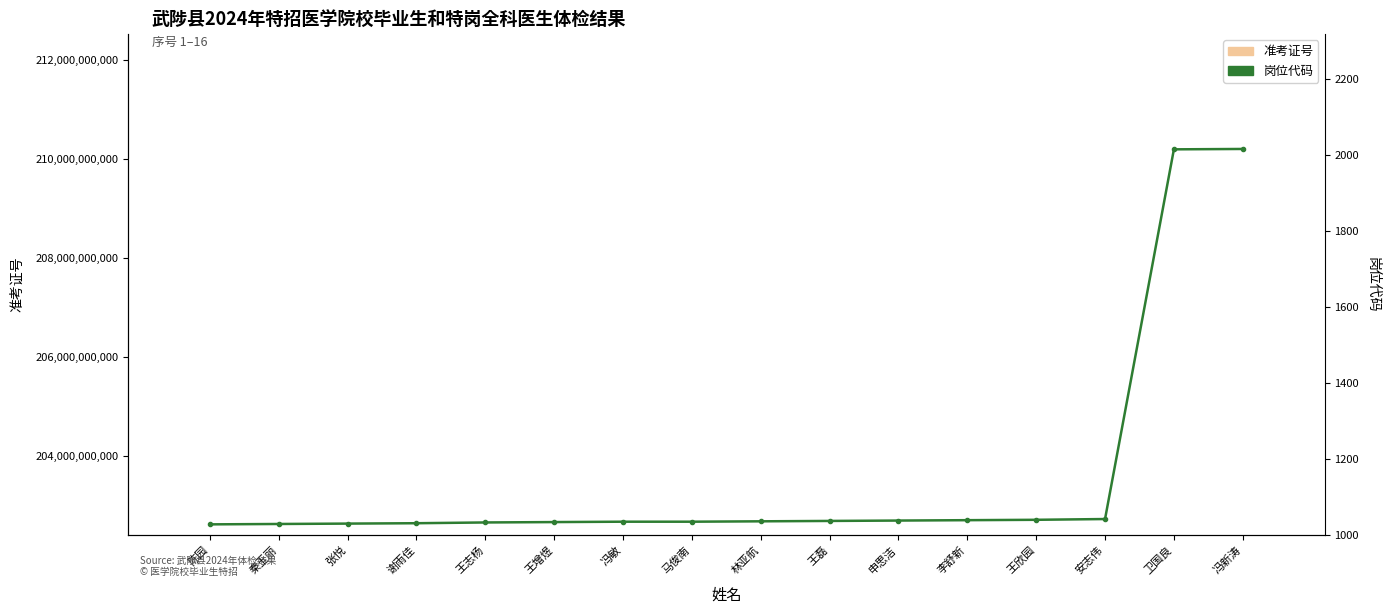

Where is 岗位代码 nearest to the value 1521?

安志伟